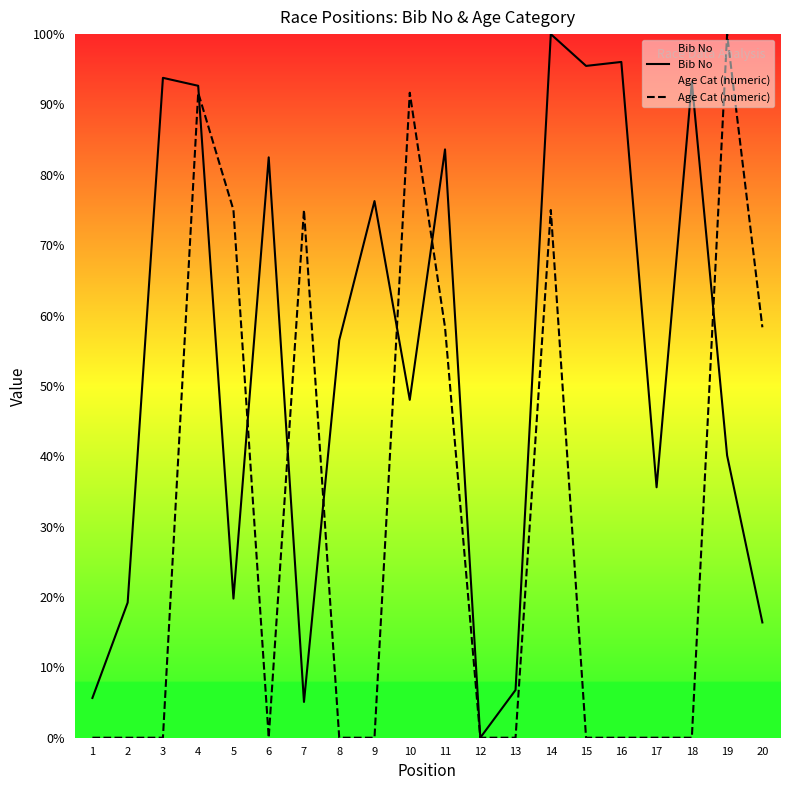

The Bib No series shows 82.5 at 6. True or false?

True